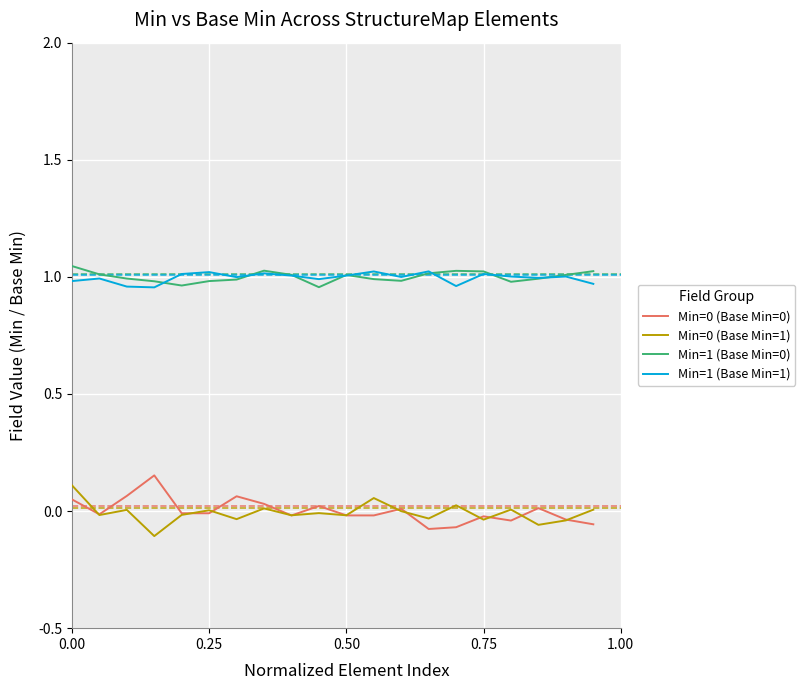

True or false: Min=0 (Base Min=1) and Min=1 (Base Min=1) cross at least once.

False